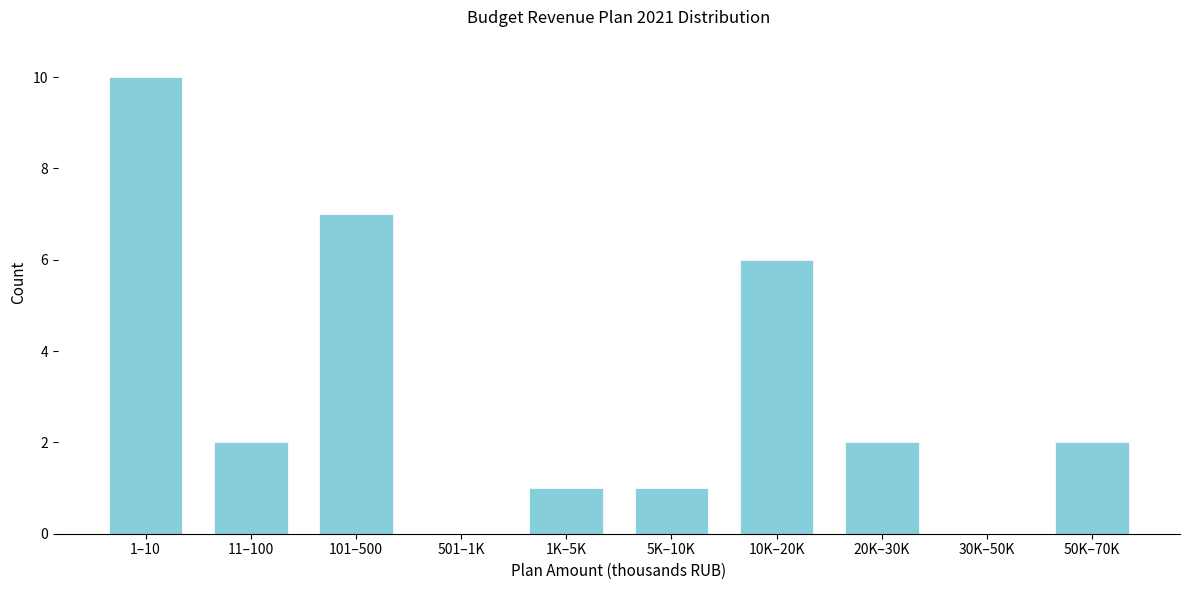

Reading left to right, list all the values displayed in this chart.

1–10=10	11–100=2	101–500=7	501–1K=0	1K–5K=1	5K–10K=1	10K–20K=6	20K–30K=2	30K–50K=0	50K–70K=2